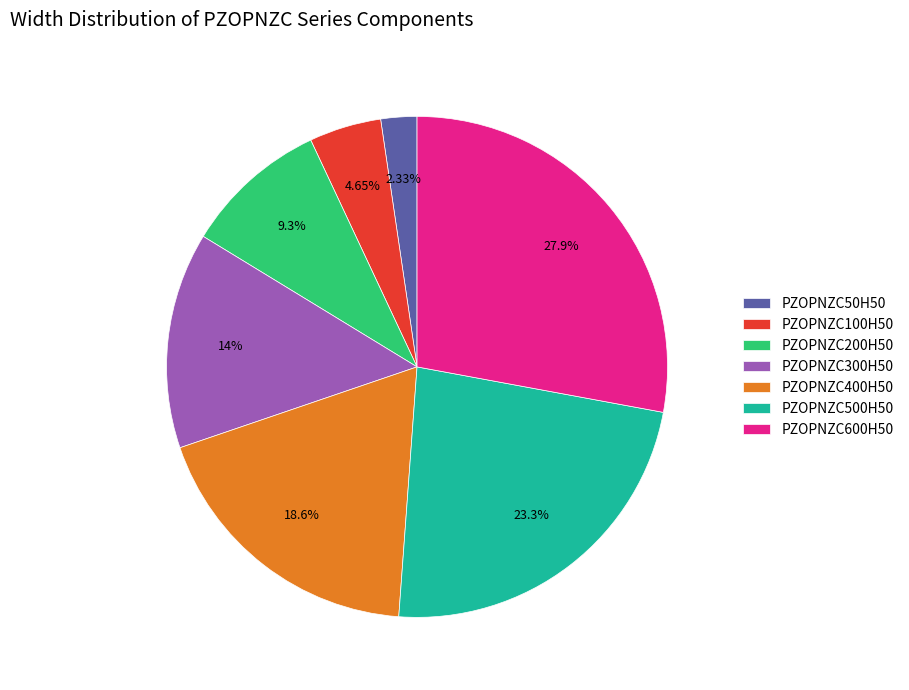

To the nearest percent, what is the difference between the PZOPNZC300H50 and PZOPNZC600H50 slice percentages?

14%